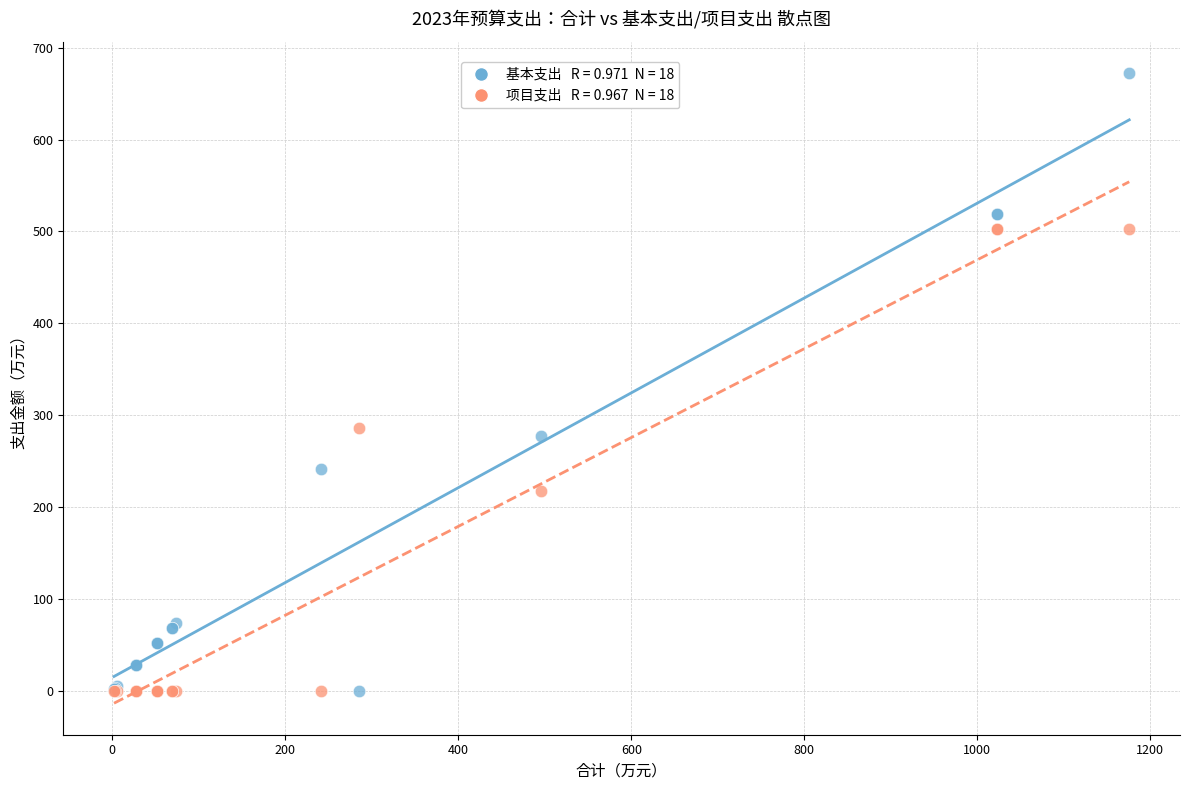

Across all series, what Y value is closest to 336?

285.6